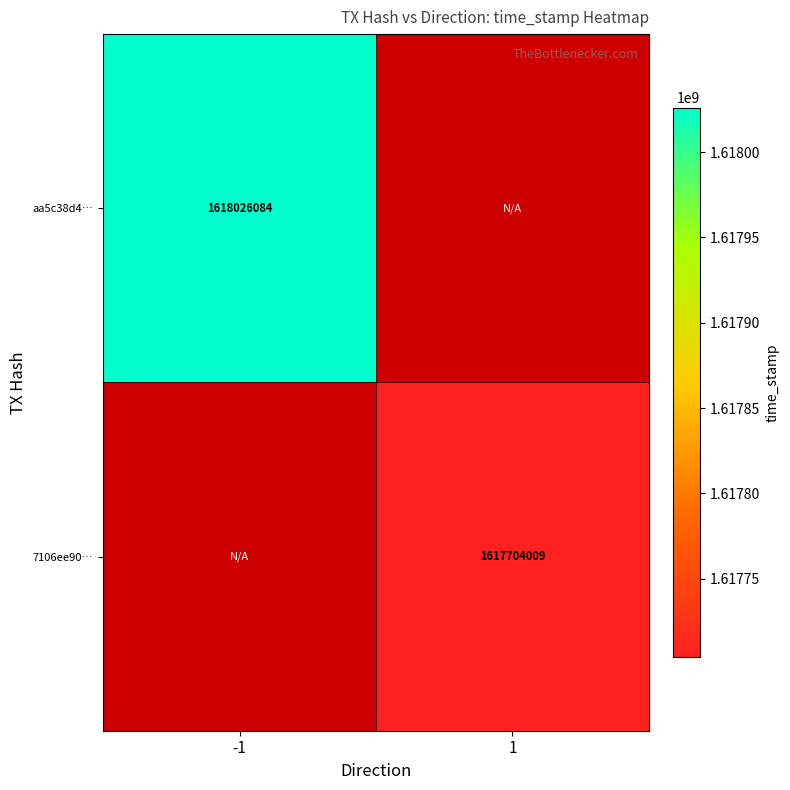

The value of aa5c38d4… at -1 is 1618026084. True or false?

True